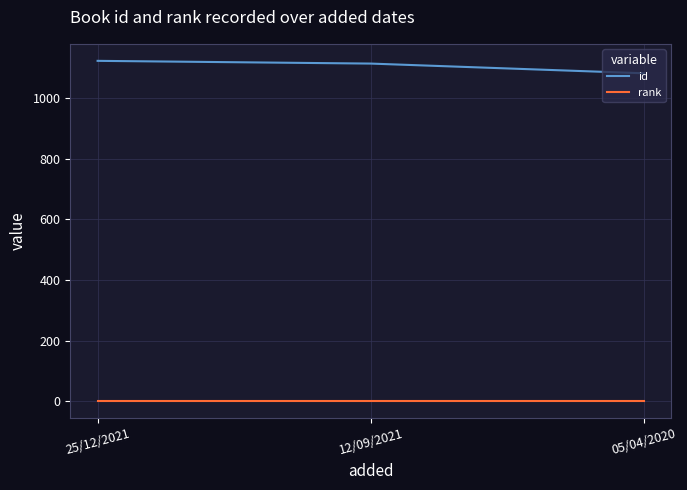

At which label does id reach its minimum?

05/04/2020